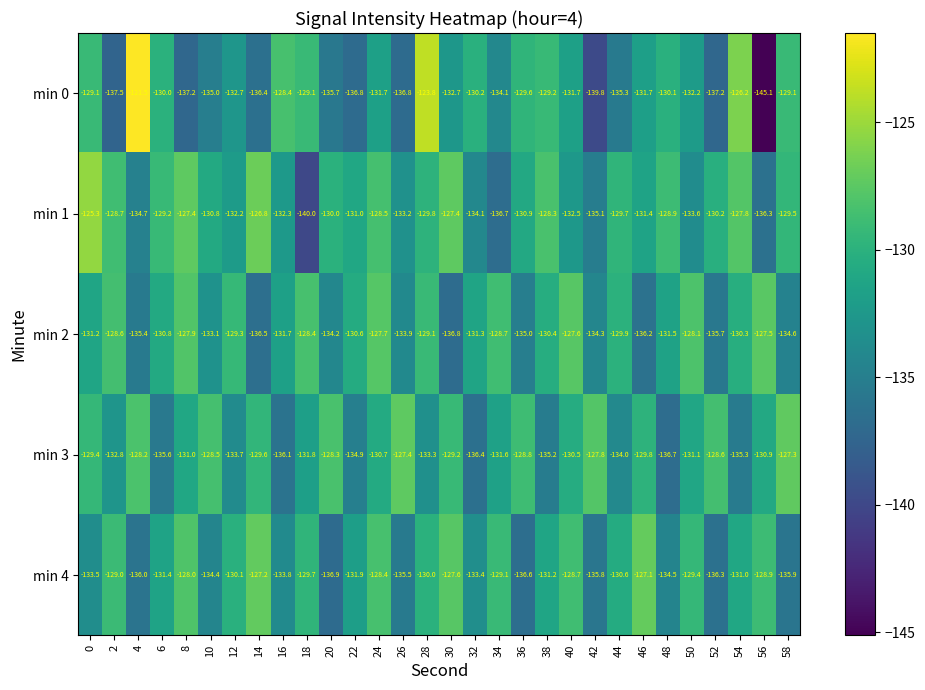

What is the sum of the min 0 values at 20 and 4?

-257.2